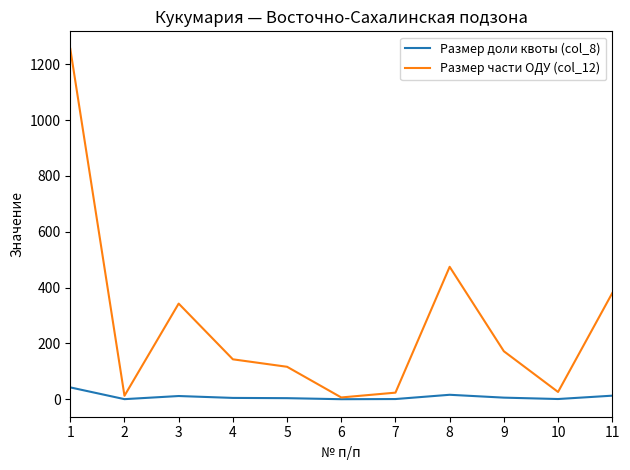

What is the difference between the maximum and minimum values in the Размер части ОДУ (col_12) series?

1248.8